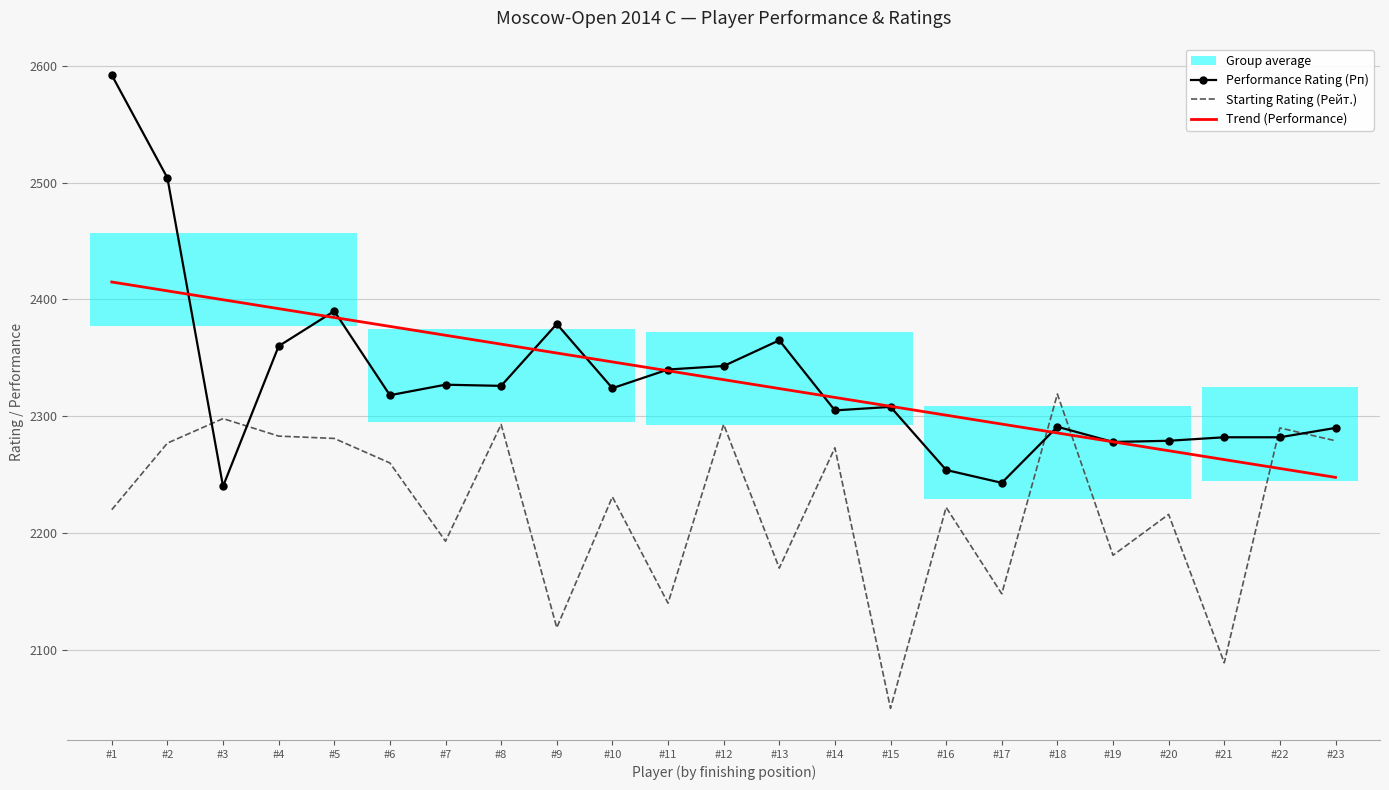

How many lines are shown in the chart?

3